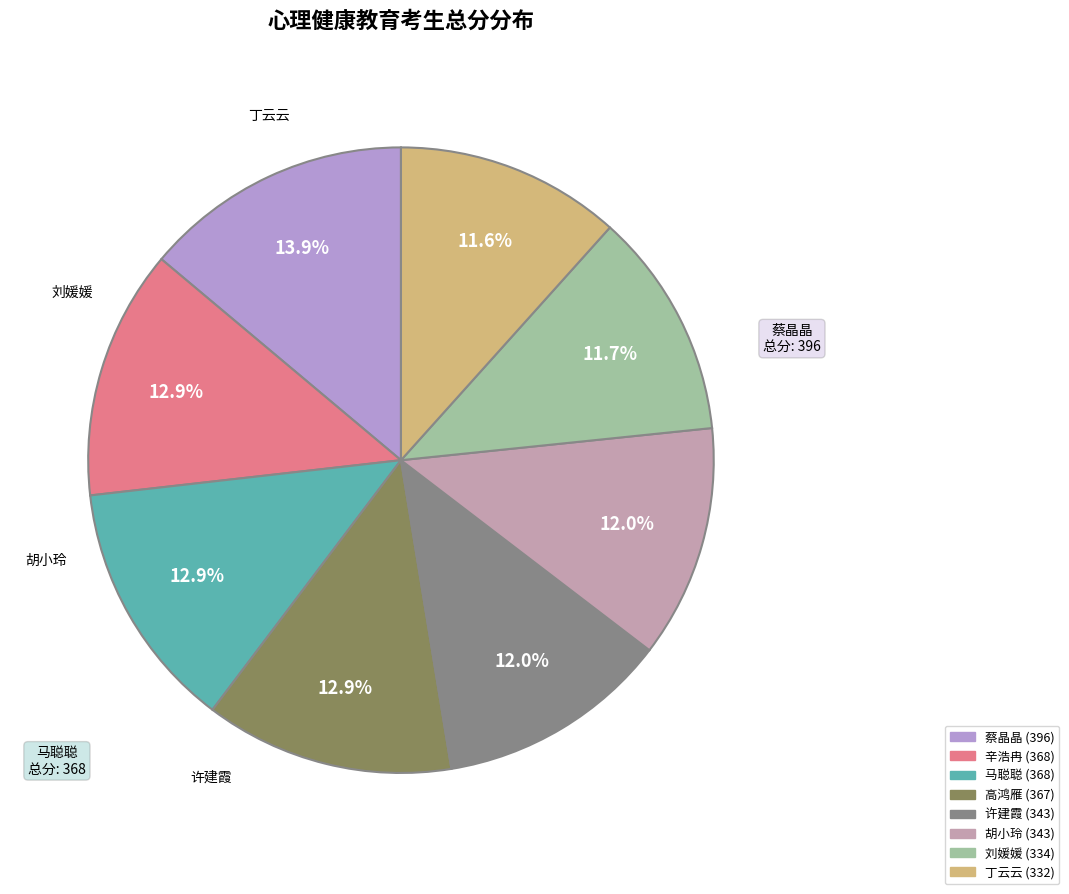

Does 丁云云 represent more than half of the total?

No